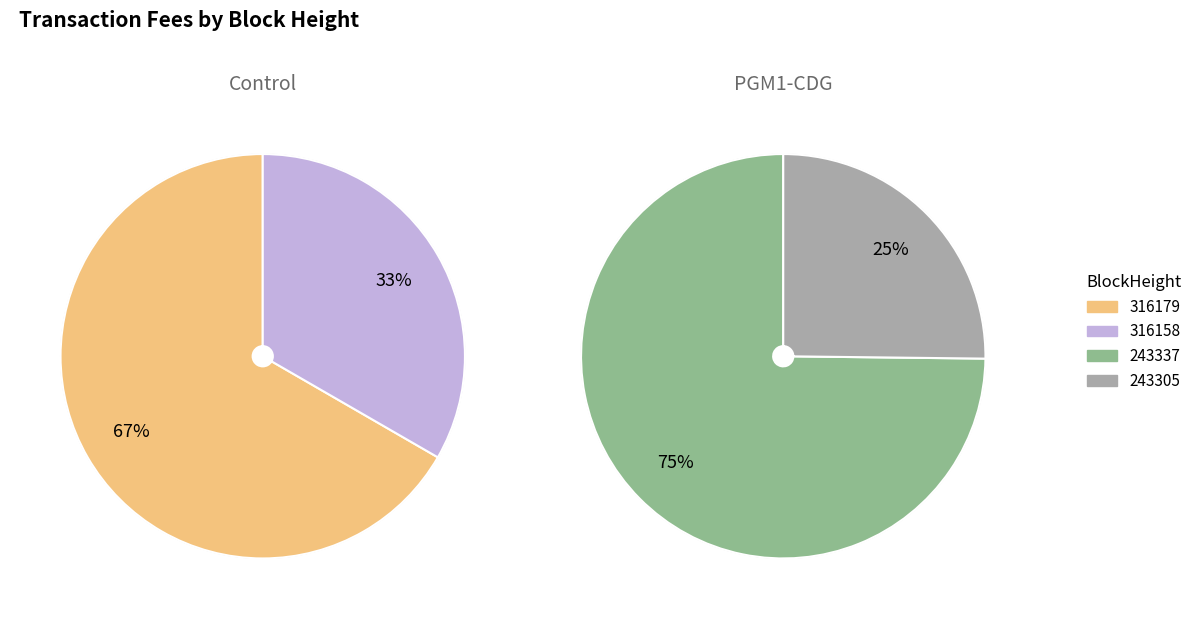

How many segments does this pie chart have?

4